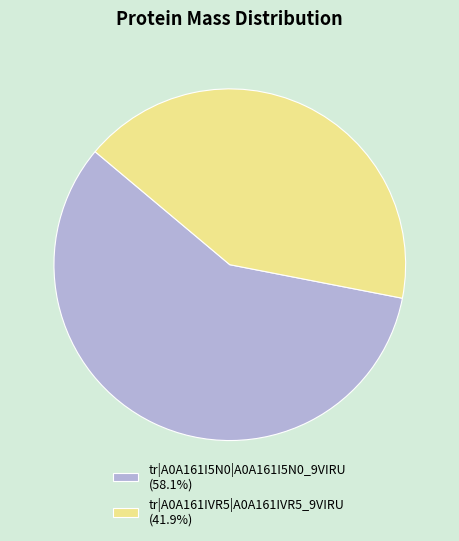

Do tr|A0A161I5N0|A0A161I5N0_9VIRU (58.1%) and tr|A0A161IVR5|A0A161IVR5_9VIRU (41.9%) together represent more than half of the pie?

Yes